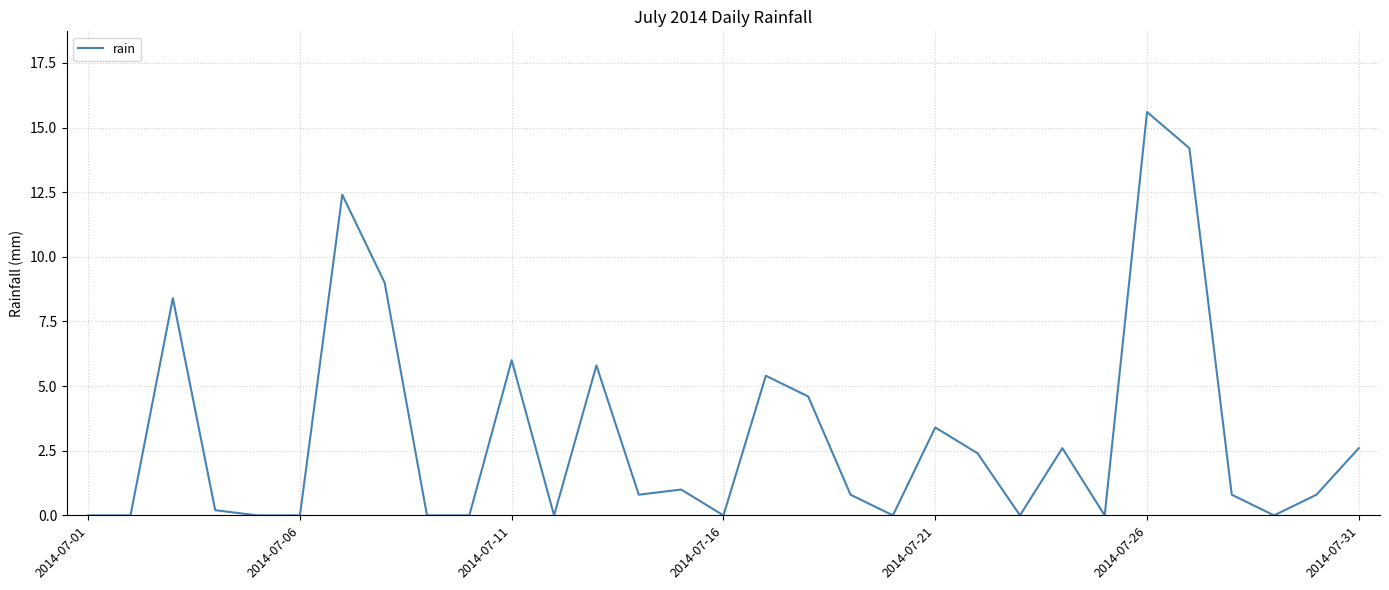

What is the greatest value displayed?

15.6